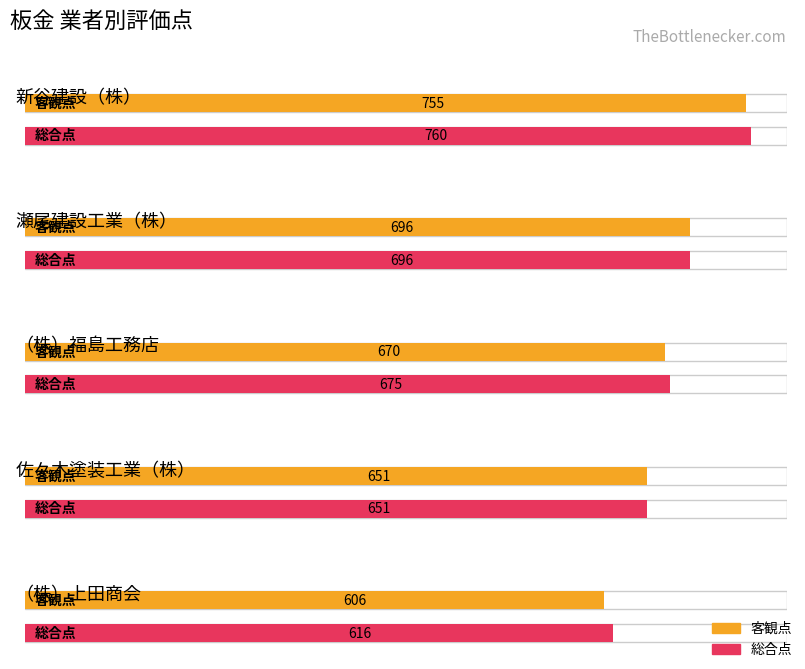

At which label does 総合点 first exceed 675?

新谷建設（株）